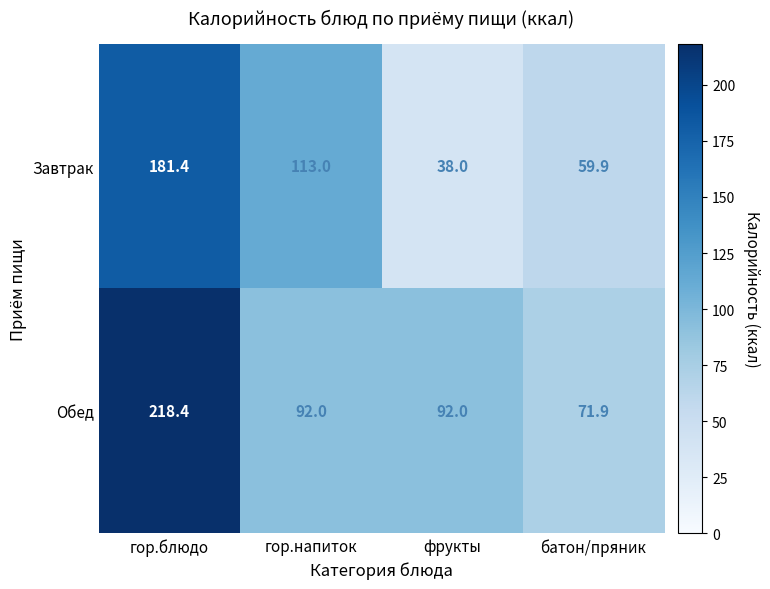

Count the number of categories in the chart.

4